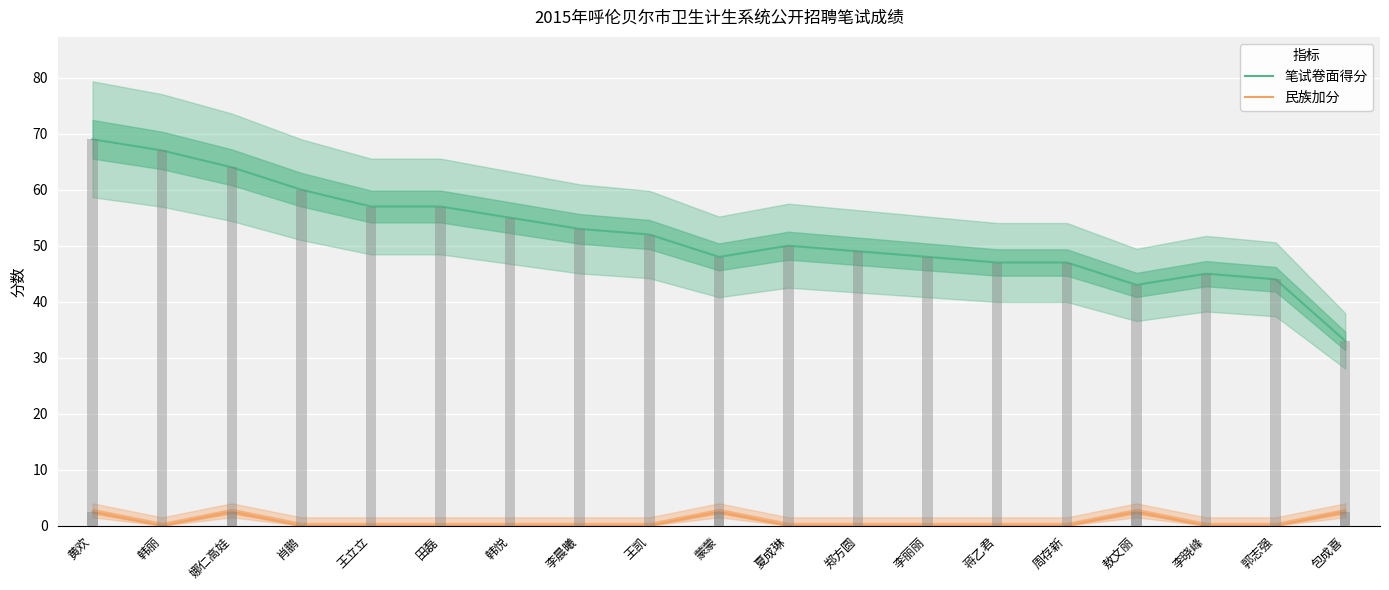

What is the total value across all series at 王凯?

52.0